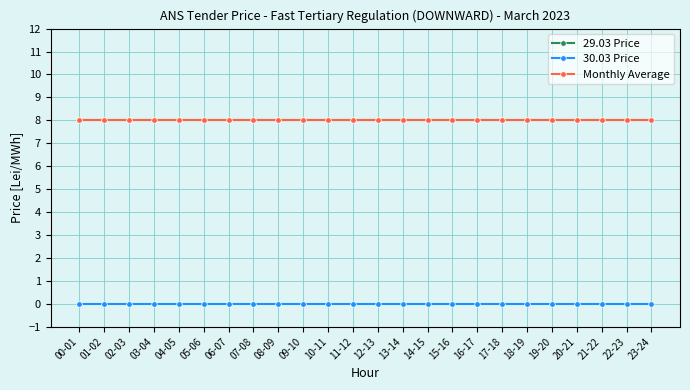

True or false: Monthly Average and 29.03 Price cross at least once.

False